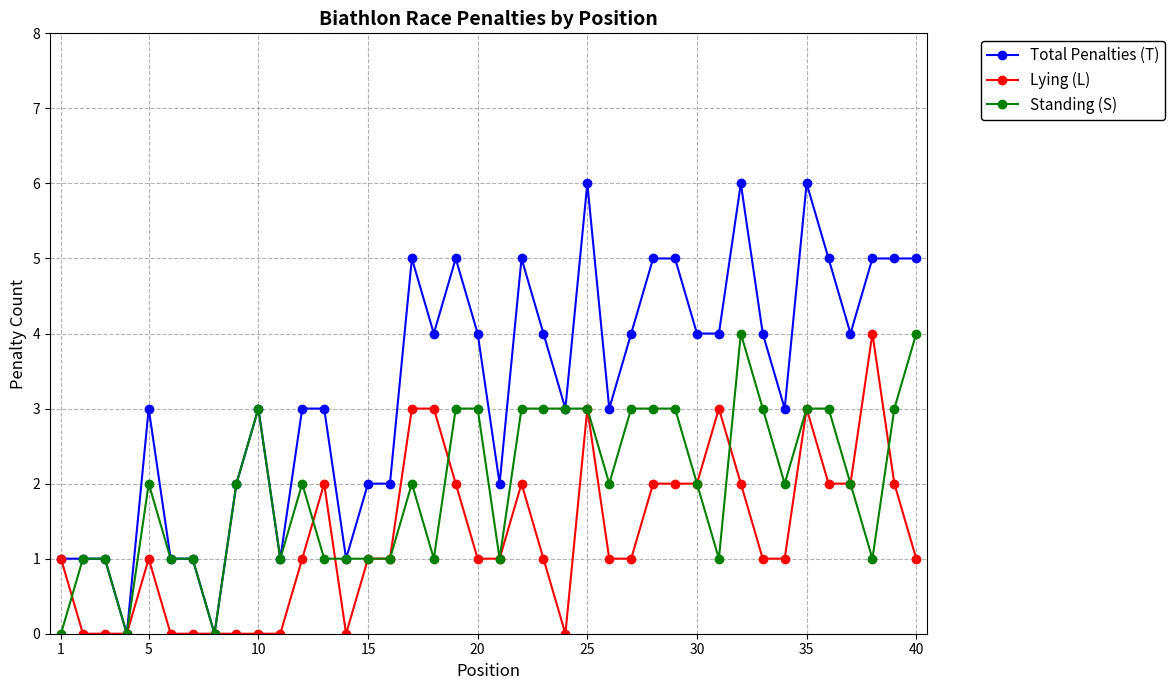

Which series has the widest spread of values?

Total Penalties (T)